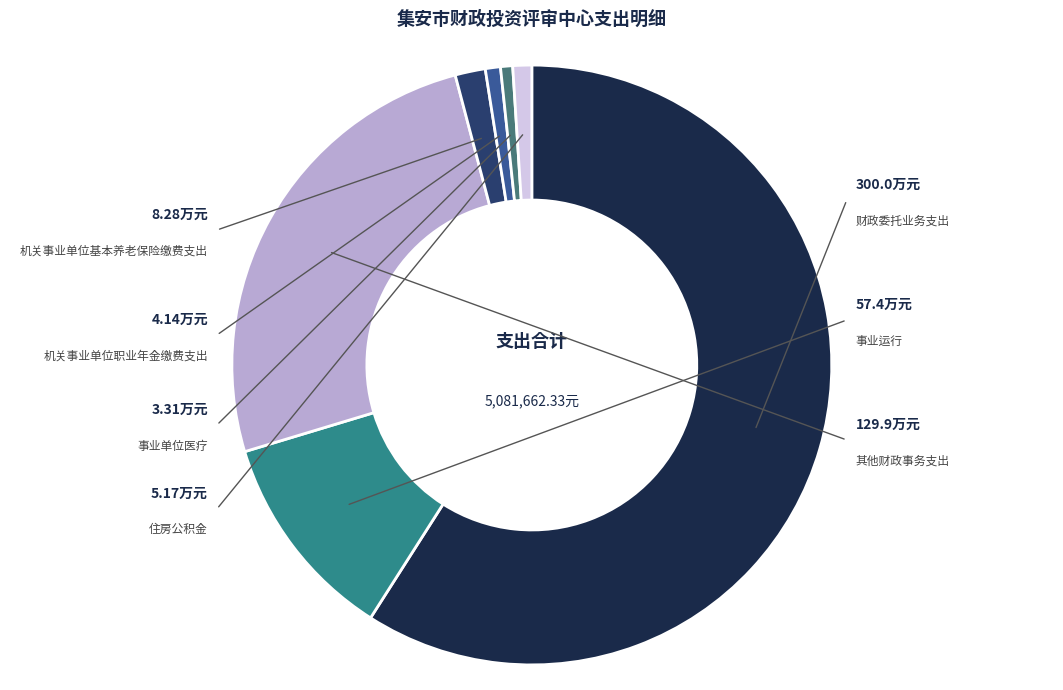

What is the total percentage of 事业单位医疗 and 其他财政事务支出?

26.2%